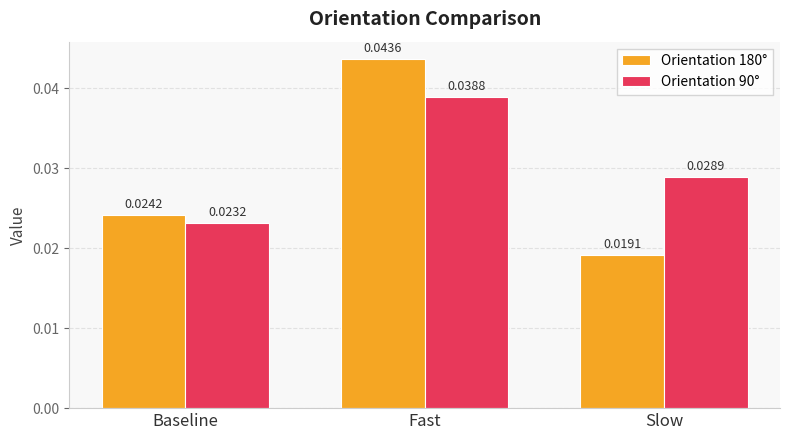

Which series changed the most between Baseline and Fast?

Orientation 180°